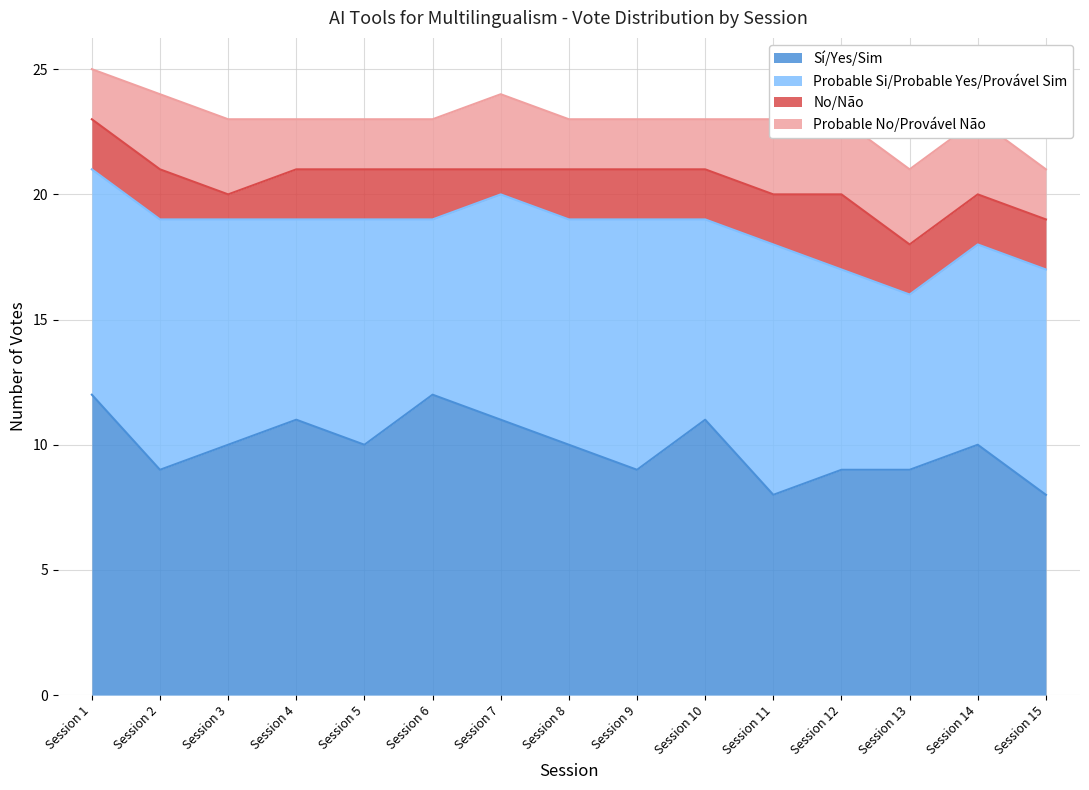

At which label does Sí/Yes/Sim first exceed 10?

Session 1